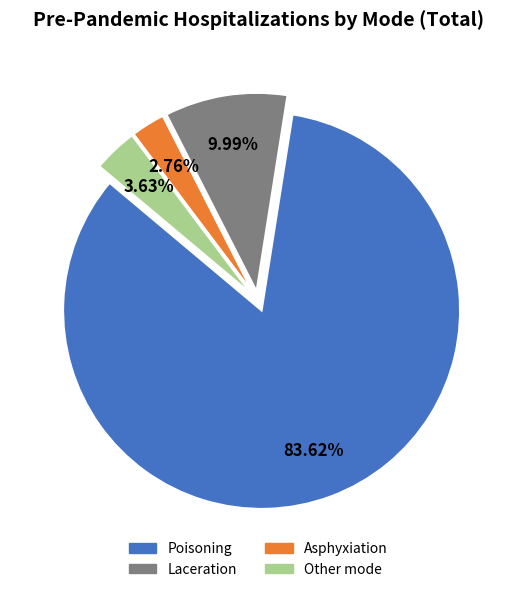

Does any single category account for the majority?

Yes